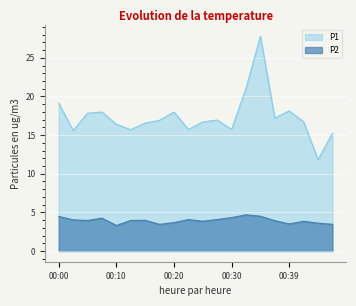

At which category does P2 reach its first local valley?

00:05